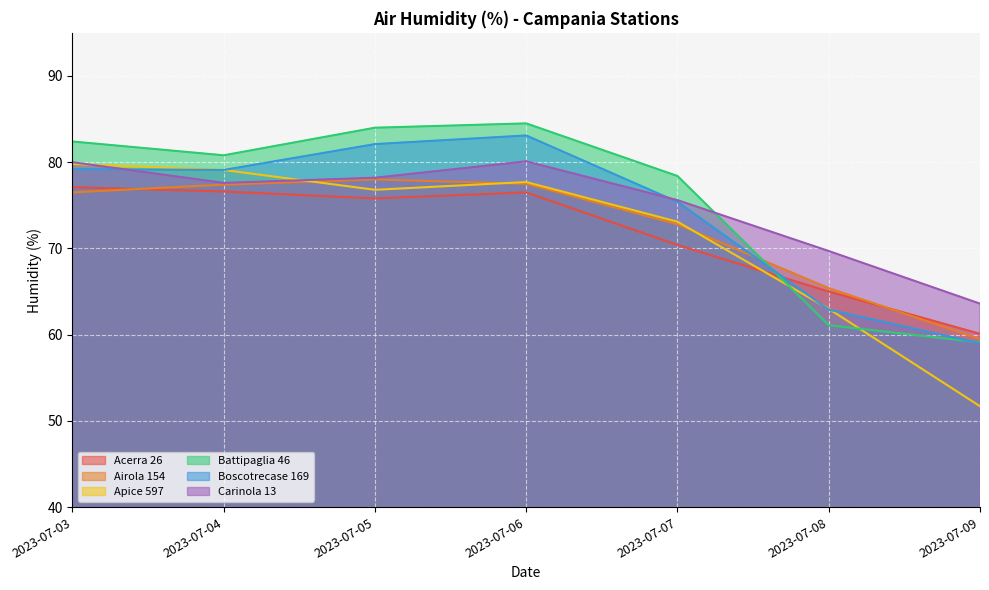

At which category does the chart reach its minimum across all series?

2023-07-09